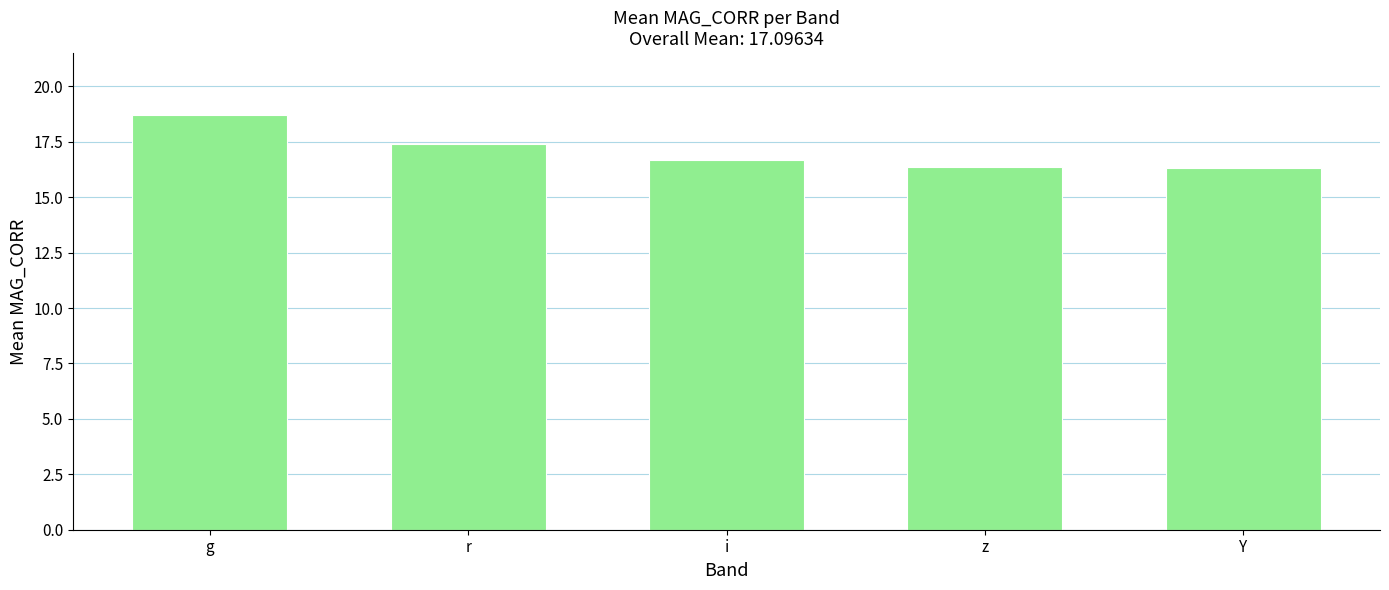

Which category has the highest value across all series?

g